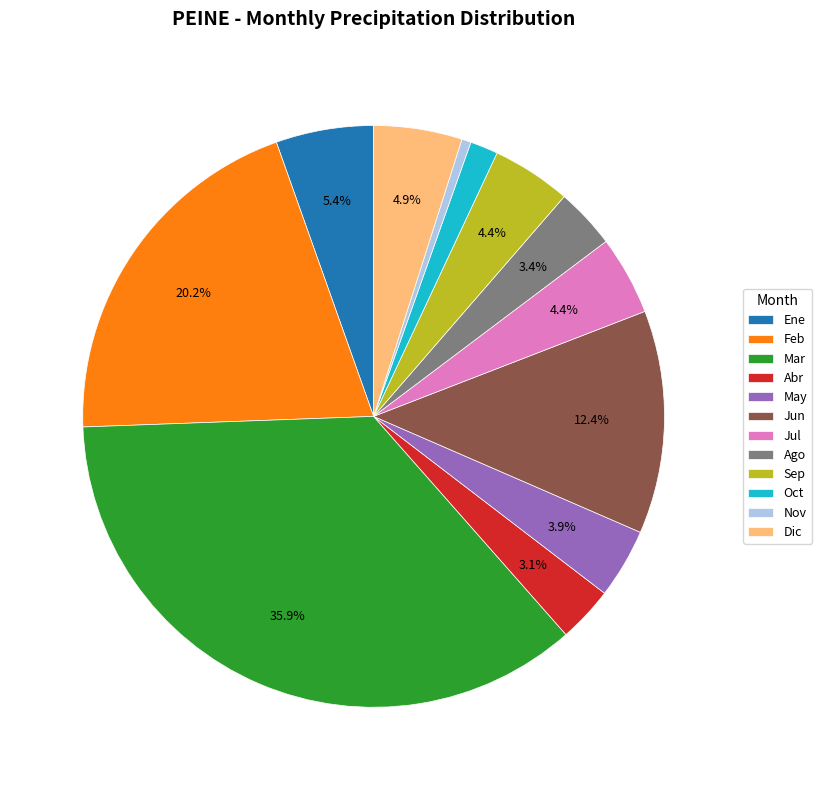

Combined, what portion of the pie is May and Ene?

9.3%